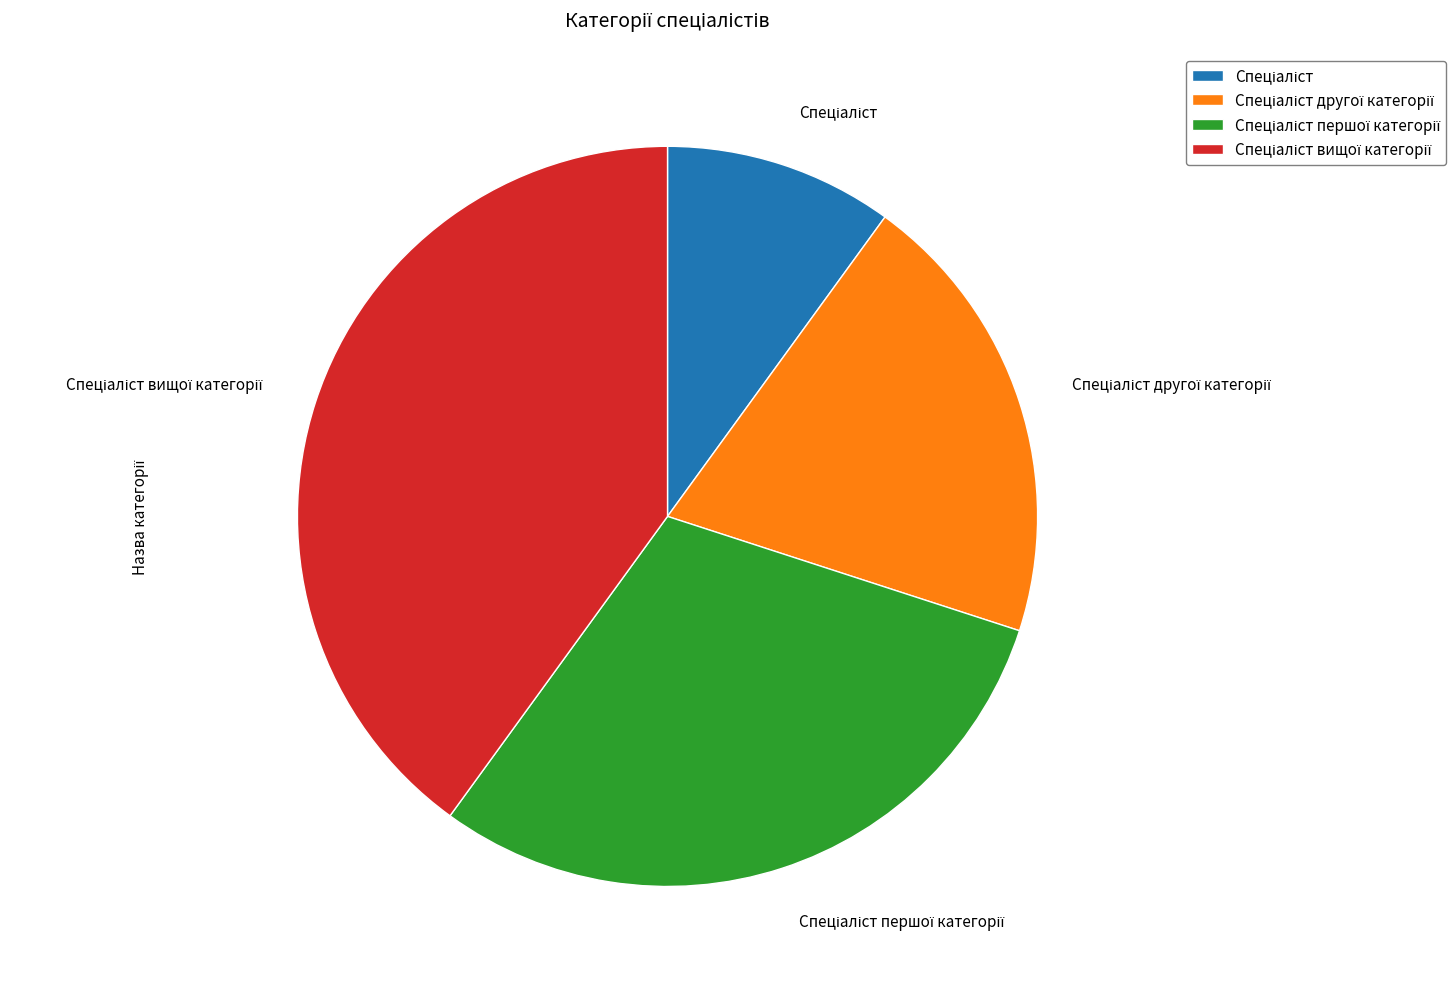

Is there a majority slice in this chart?

No